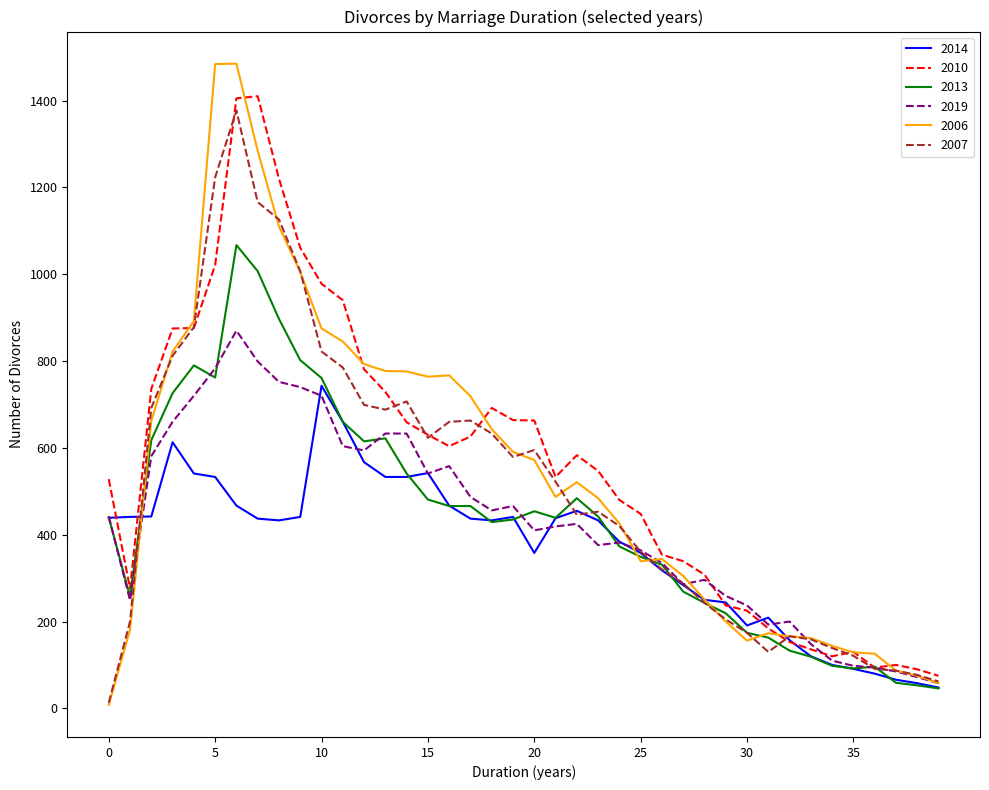

Which series has the largest range (max minus min)?

2006